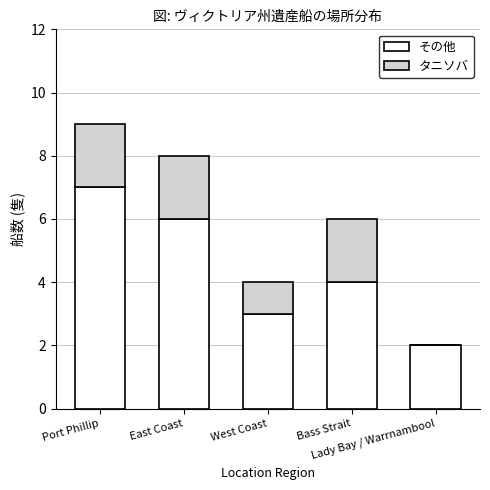

What is the sum of all その他 values?

22